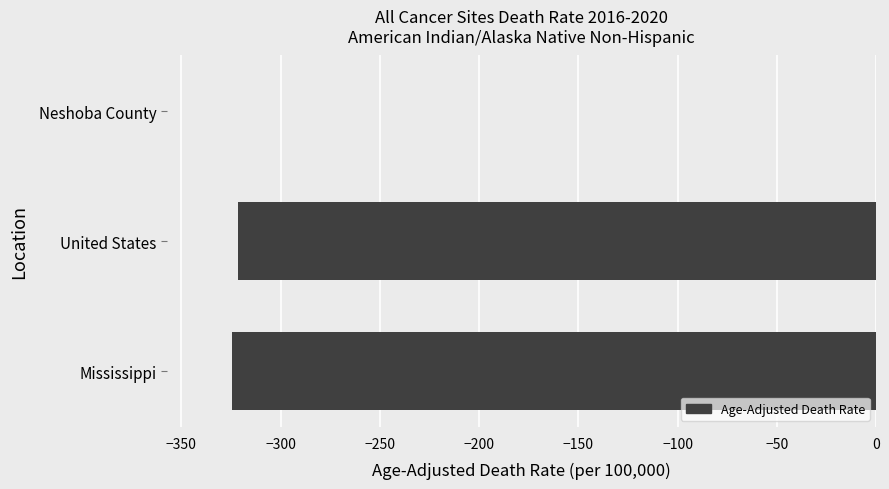

True or false: the data shows -514.4 at Mississippi.

False